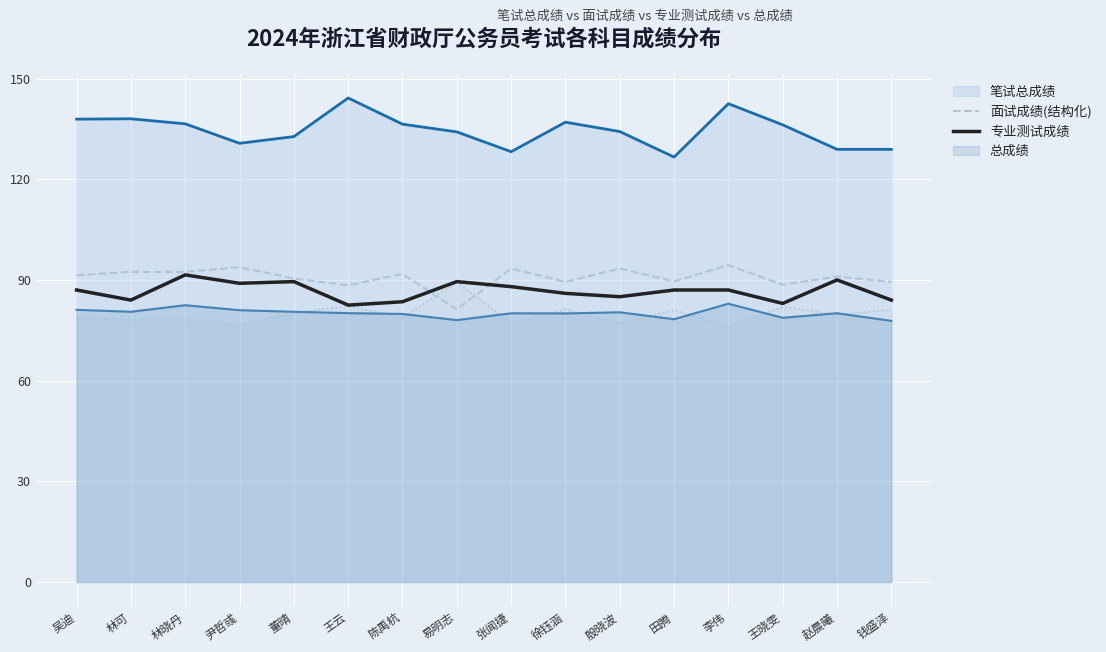

Read the 面试成绩(结构化) value at 董晴.

90.4